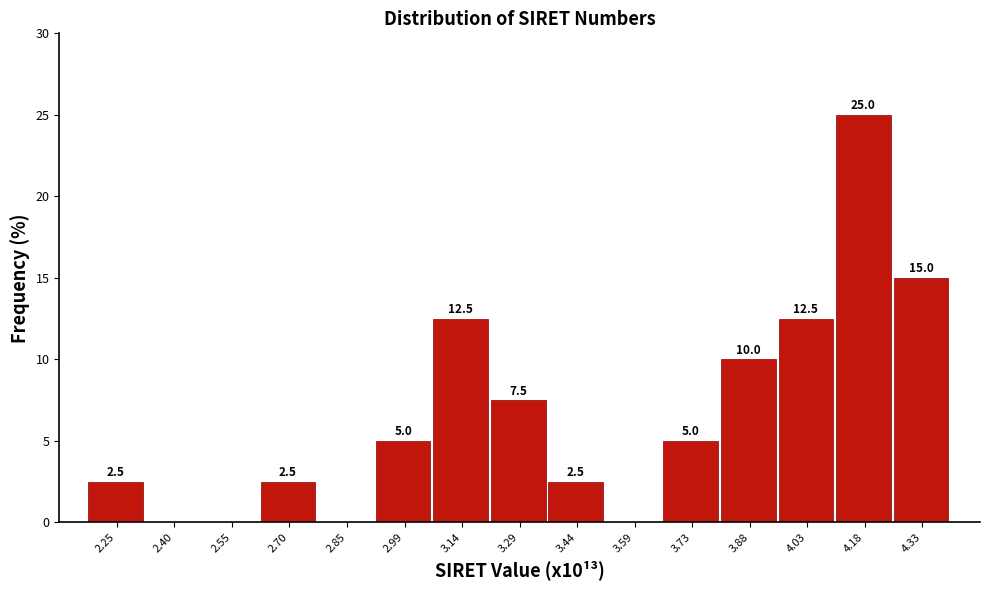

Reading left to right, extract all data points from this chart.

2.25=2.5	2.40=0.0	2.55=0.0	2.70=2.5	2.85=0.0	2.99=5.0	3.14=12.5	3.29=7.5	3.44=2.5	3.59=0.0	3.73=5.0	3.88=10.0	4.03=12.5	4.18=25.0	4.33=15.0